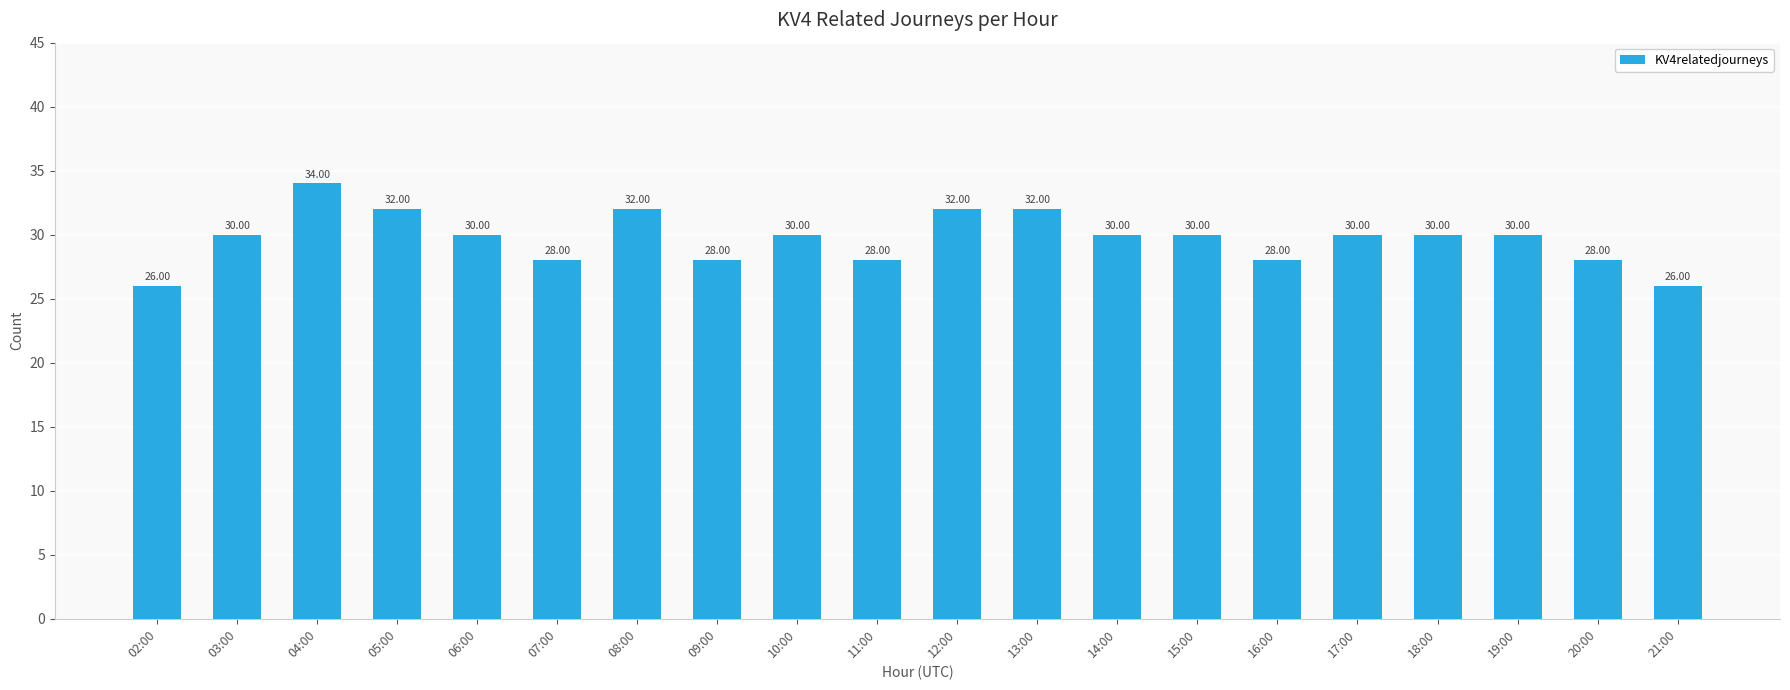

What is the label of the 13th bar from the right?

09:00